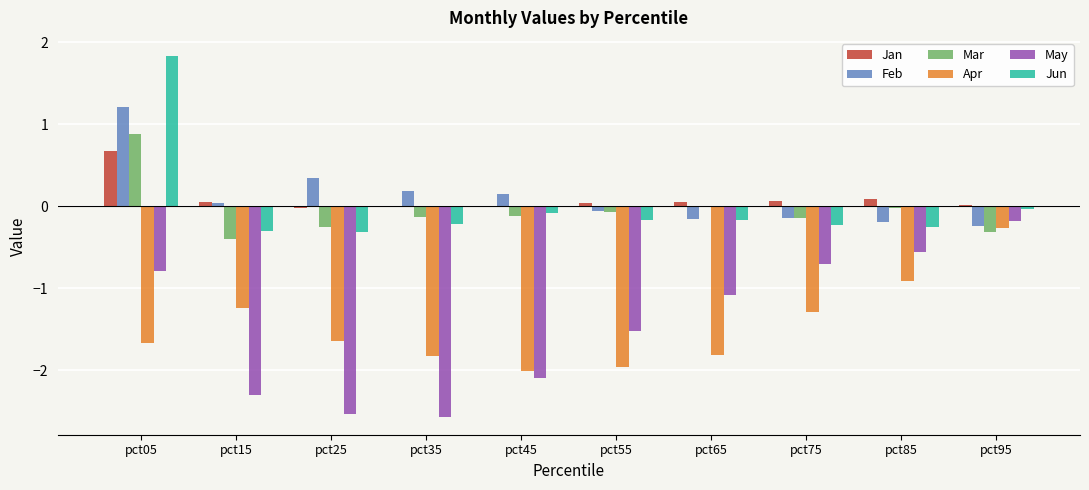

Where does the Feb series first go above 0?

pct05